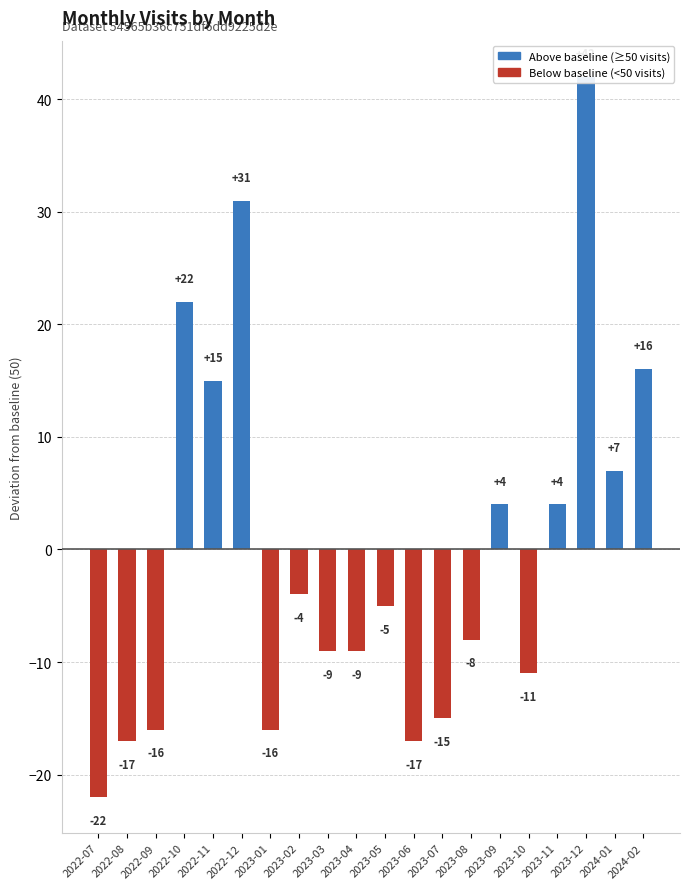

Reading left to right, list all the values displayed in this chart.

2022-07=-22	2022-08=-17	2022-09=-16	2022-10=22	2022-11=15	2022-12=31	2023-01=-16	2023-02=-4	2023-03=-9	2023-04=-9	2023-05=-5	2023-06=-17	2023-07=-15	2023-08=-8	2023-09=4	2023-10=-11	2023-11=4	2023-12=42	2024-01=7	2024-02=16